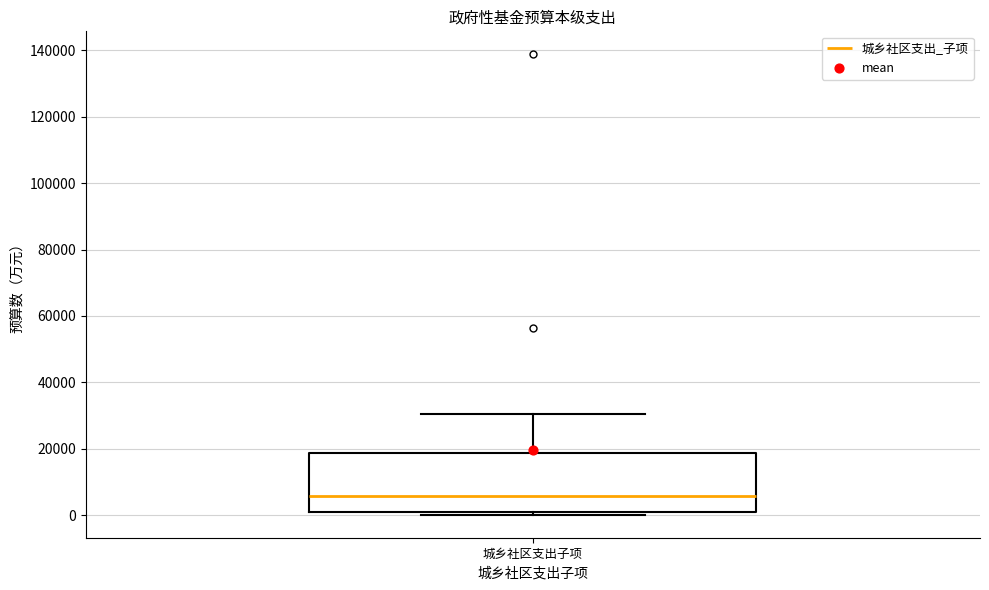

Transcribe this box plot: give where the median line is, the range the box spans, and where the two whiskers end, as read against the y-axis. The values are not printed on the chart, so give them approximately, as read against the axis.

median 6000, box 2000 to 18000, whiskers 0 to 30000